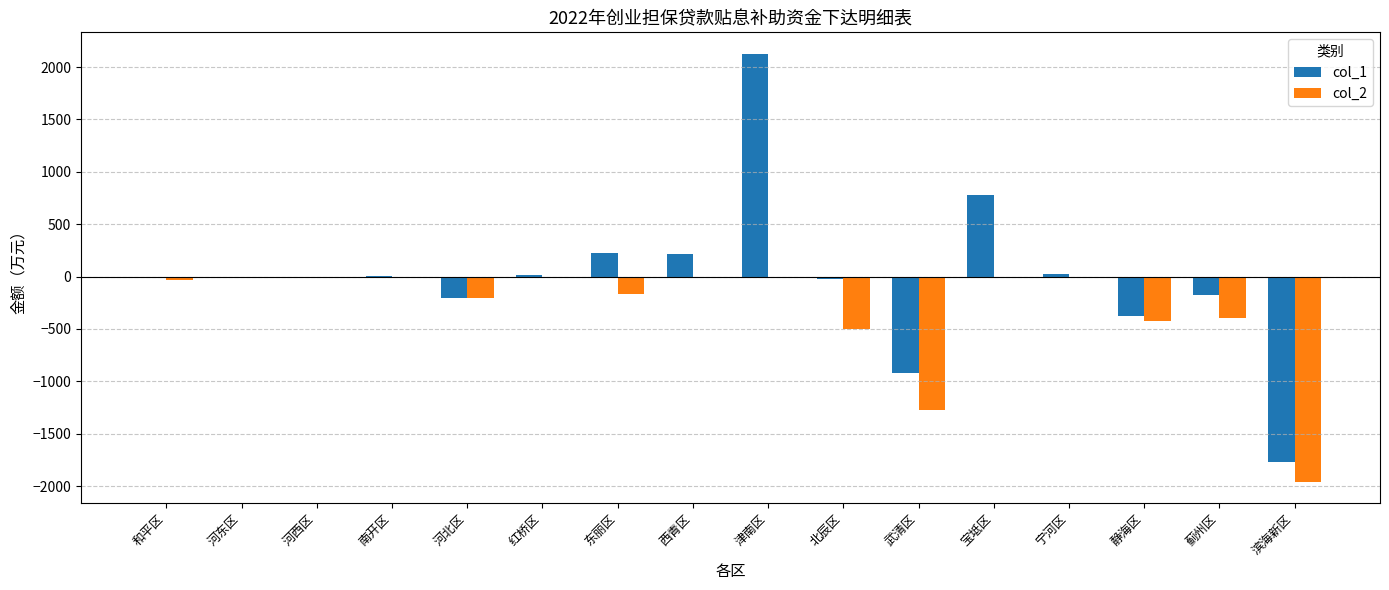

The value of col_1 at 北辰区 is -20.6. True or false?

True